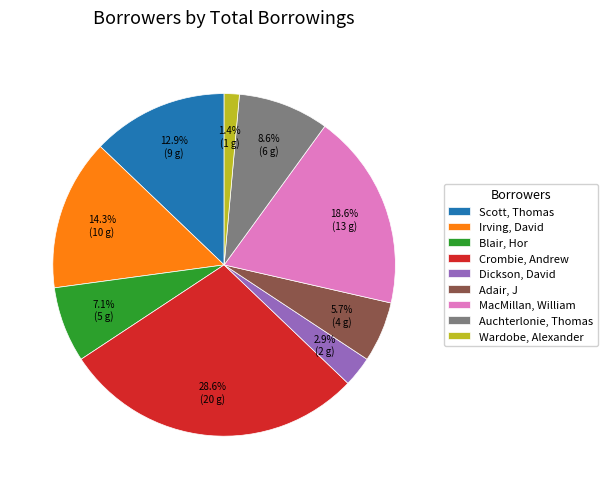

What is the ratio of the value at Irving, David to the value at Blair, Hor?

2.0